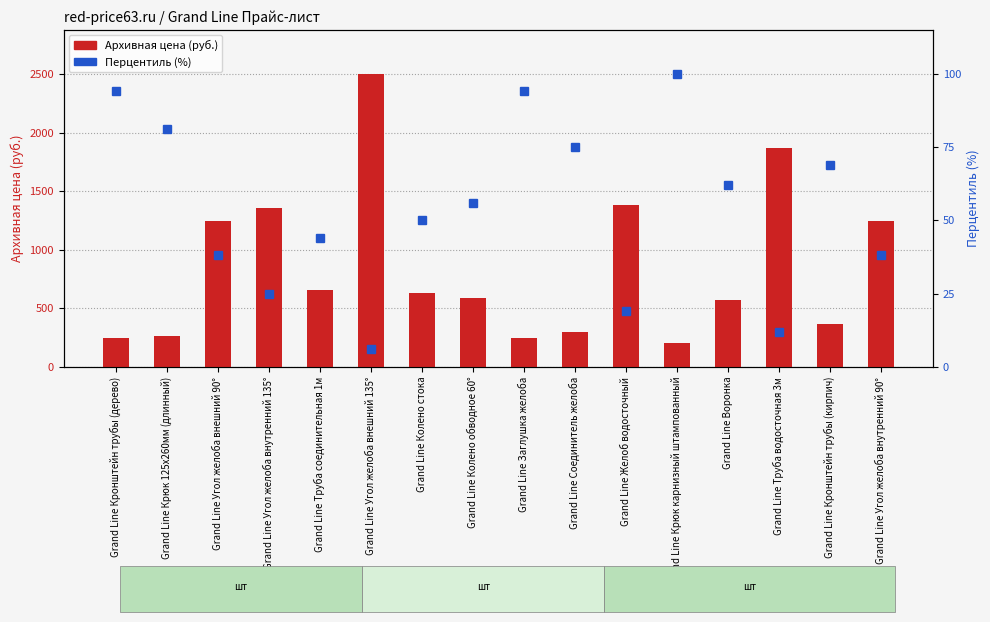

What is the value of the Перцентиль (%) bar at the 7th from the left?

50.0